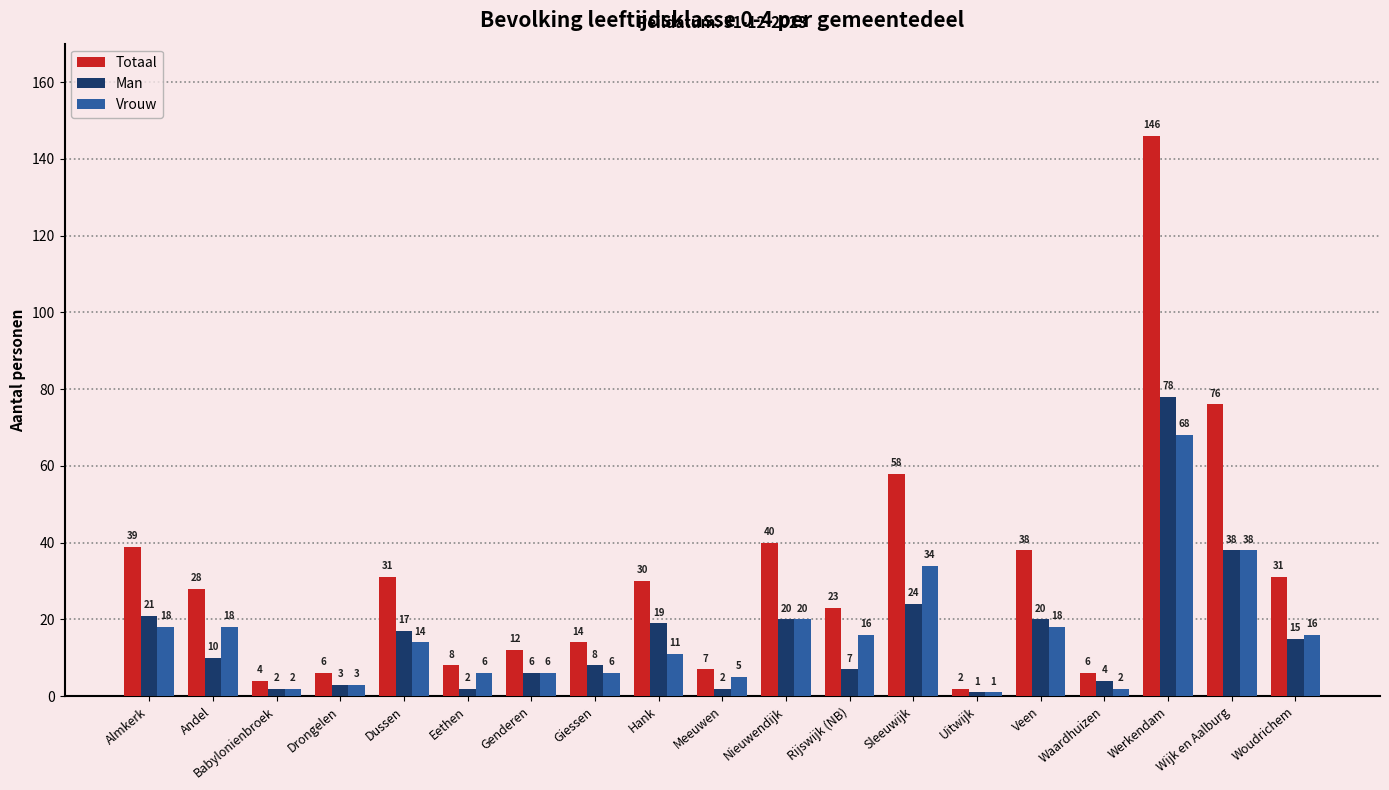

What is the sum of the Man values at Andel and Waardhuizen?

14